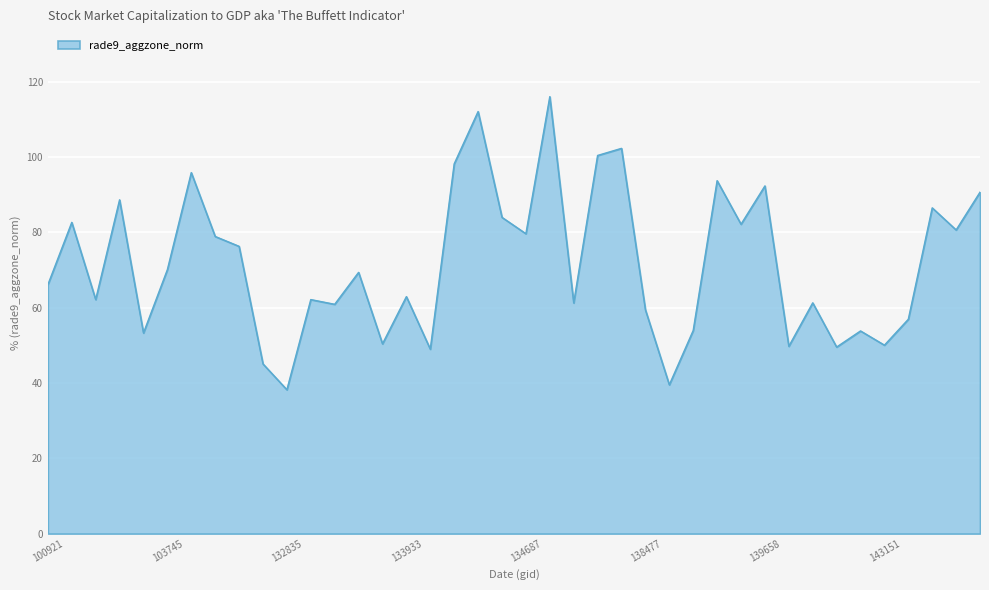

What is the difference between the maximum and minimum values?

77.8